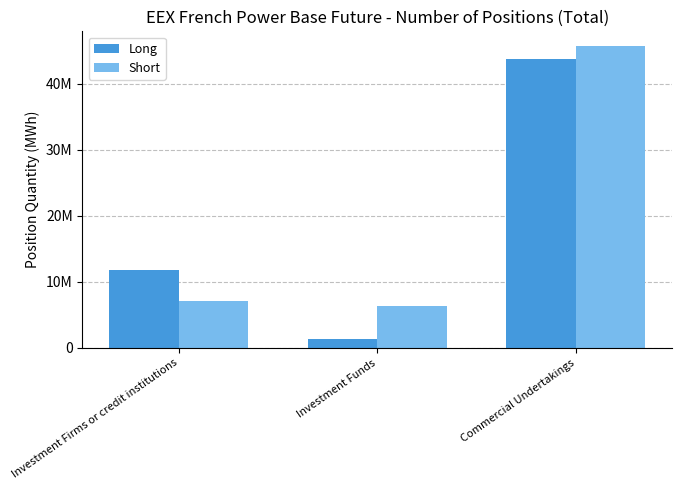

Reading left to right, what are all the values shown in this chart?

Long: Investment Firms or credit institutions=11803696	Investment Funds=1396677	Commercial Undertakings=43715184
Short: Investment Firms or credit institutions=7068056	Investment Funds=6371318	Commercial Undertakings=45695507